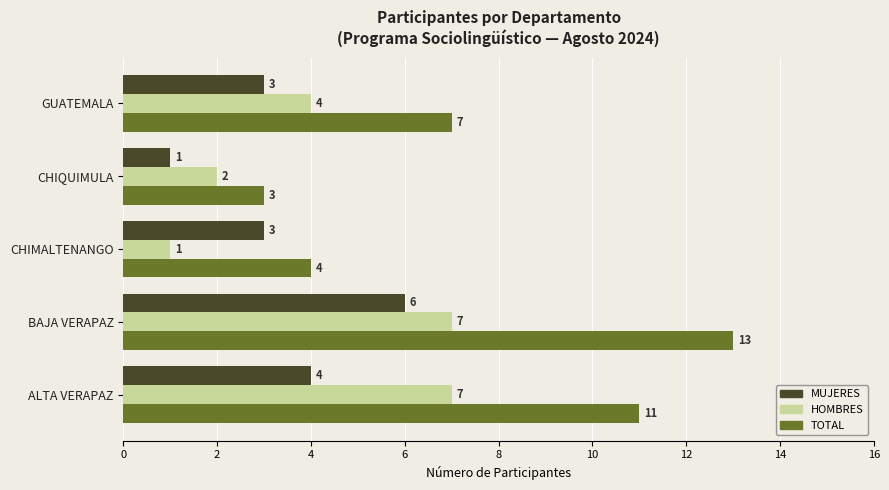

How many categories are shown in the chart?

5